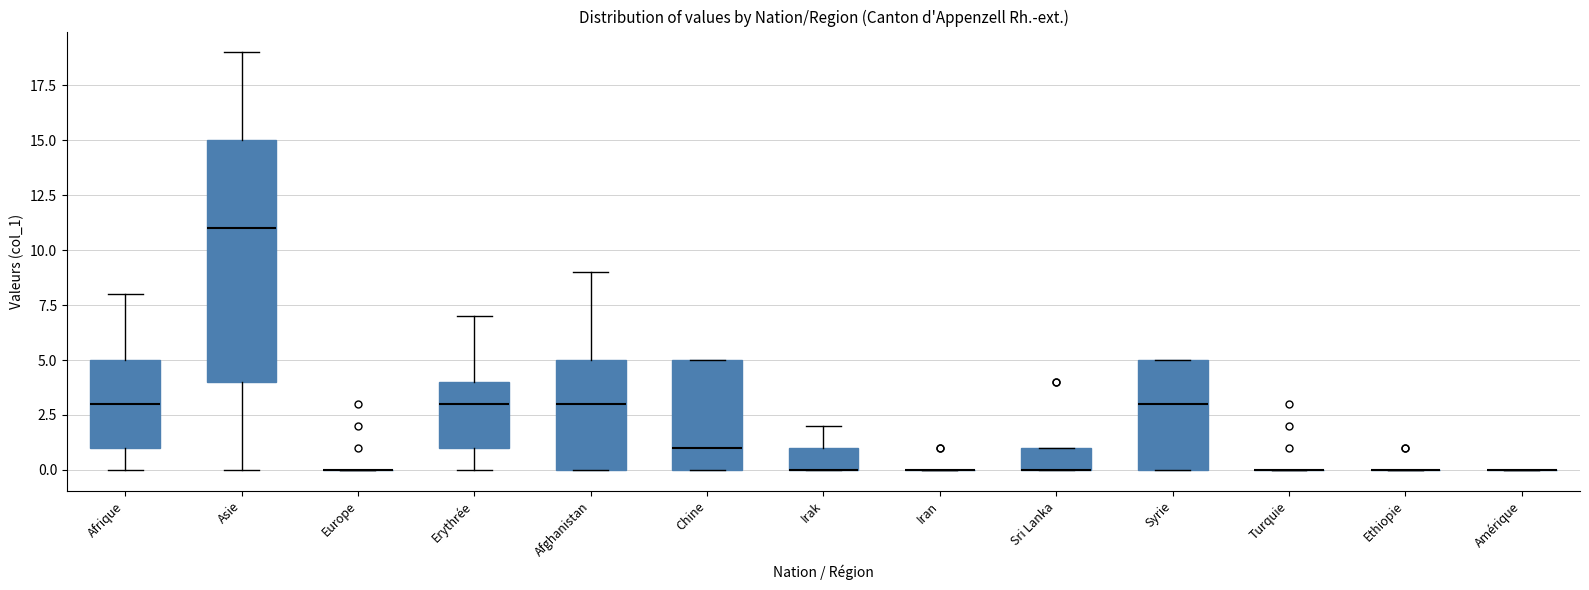

Where is the lower edge of the box for Sri Lanka on the y-axis? The values are not printed on the chart, so give them approximately, as read against the axis.

0